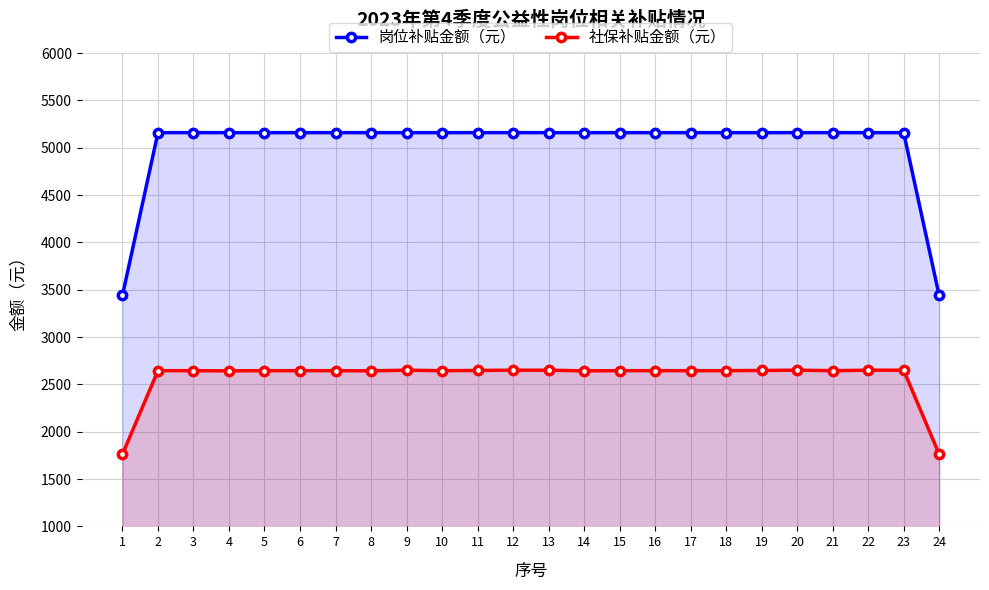

What is the value of the 社保补贴金额（元） point at the 21st from the left?

2645.2